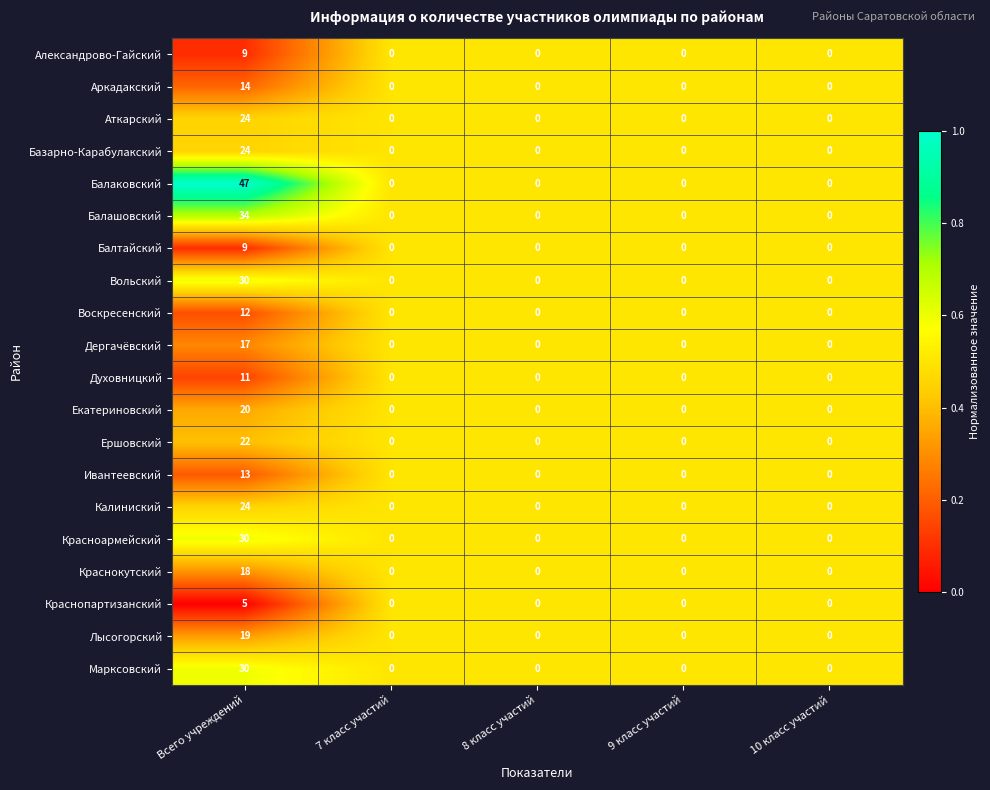

At which category is the sum across all series the highest?

Всего учреждений